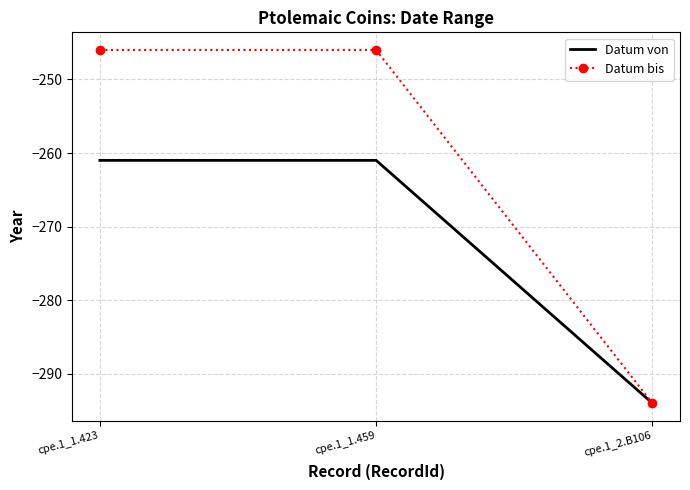

What position from the left is cpe.1_1.459?

2